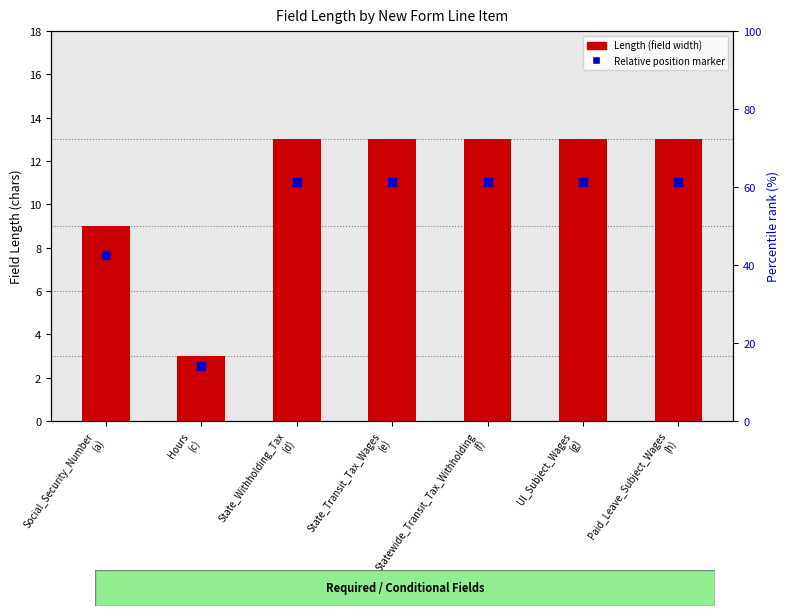

What are all the series names shown in the legend?

Length (field width), Relative position marker